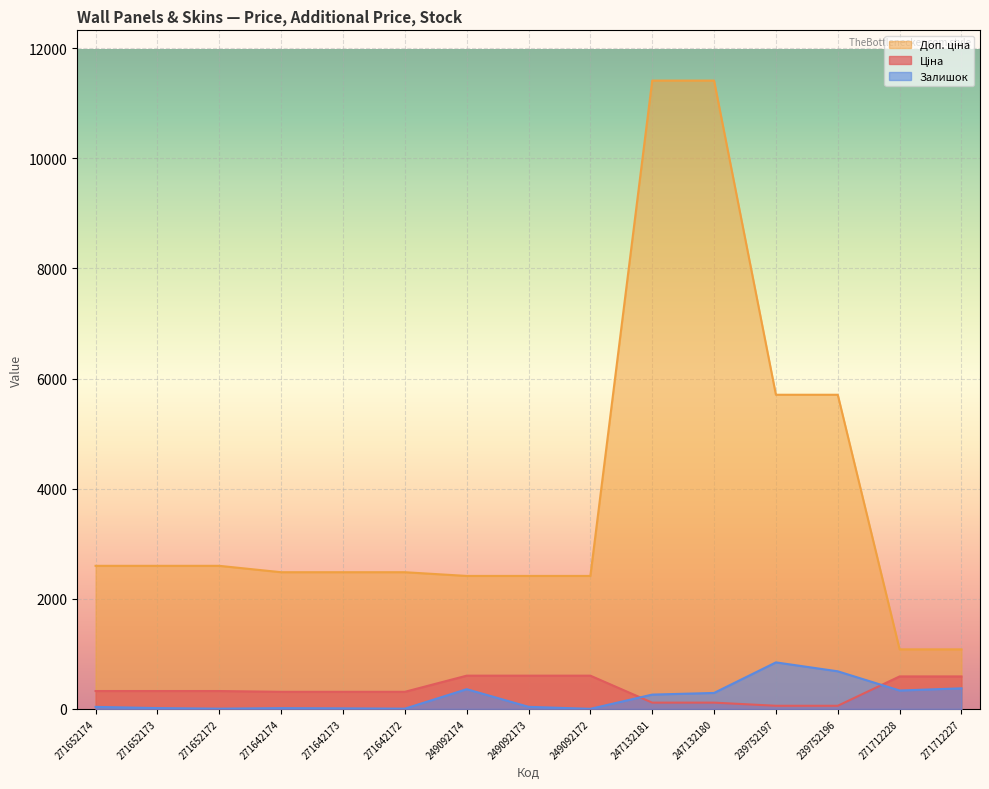

What are all the series names shown in the legend?

Ціна, Доп. ціна, Залишок